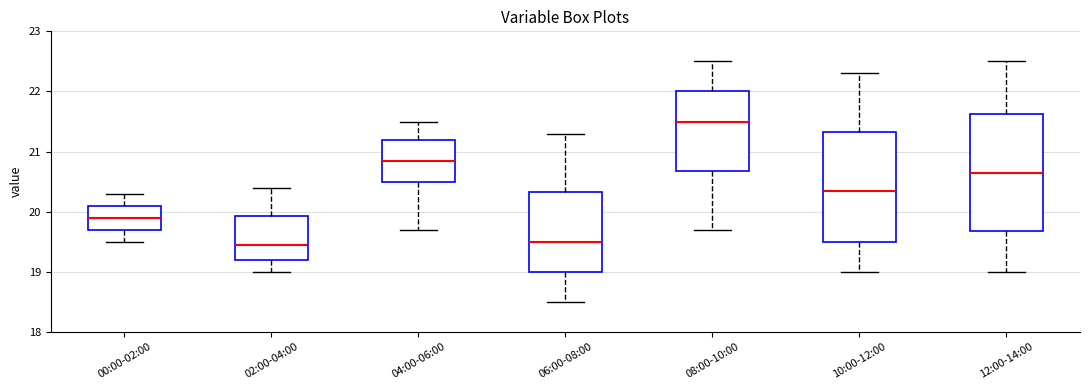

Where does the median line of the box for 06:00-08:00 sit on the y-axis? The values are not printed on the chart, so give them approximately, as read against the axis.

19.5